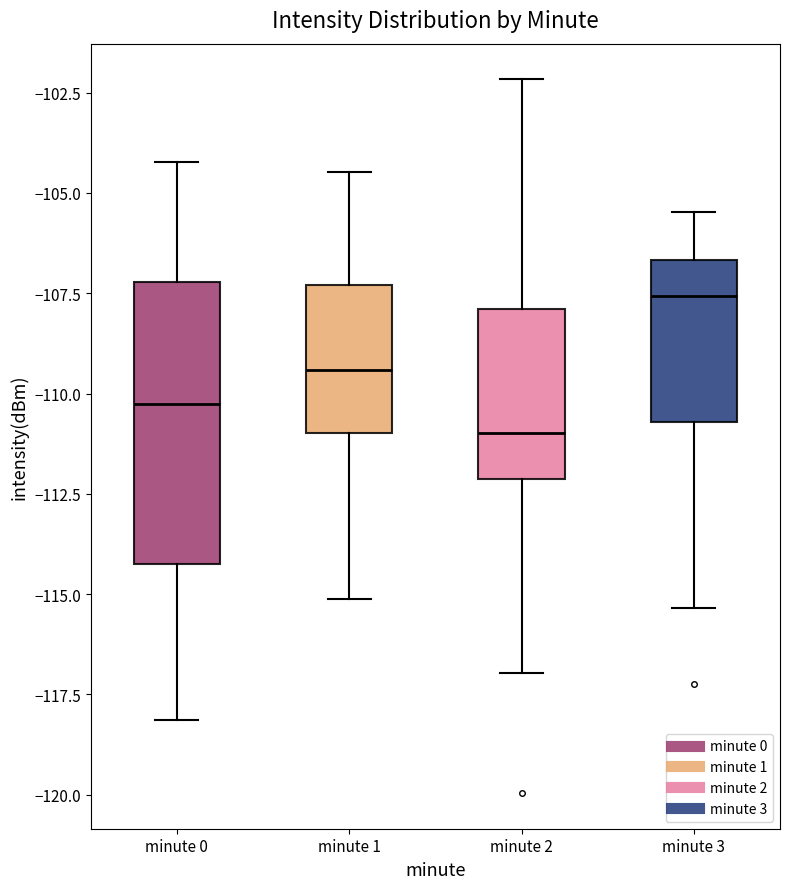

Which box's median line is the lowest?

minute 2